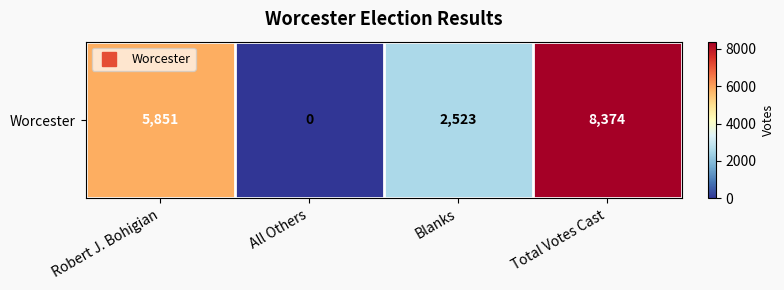

What is the greatest value displayed?

8374